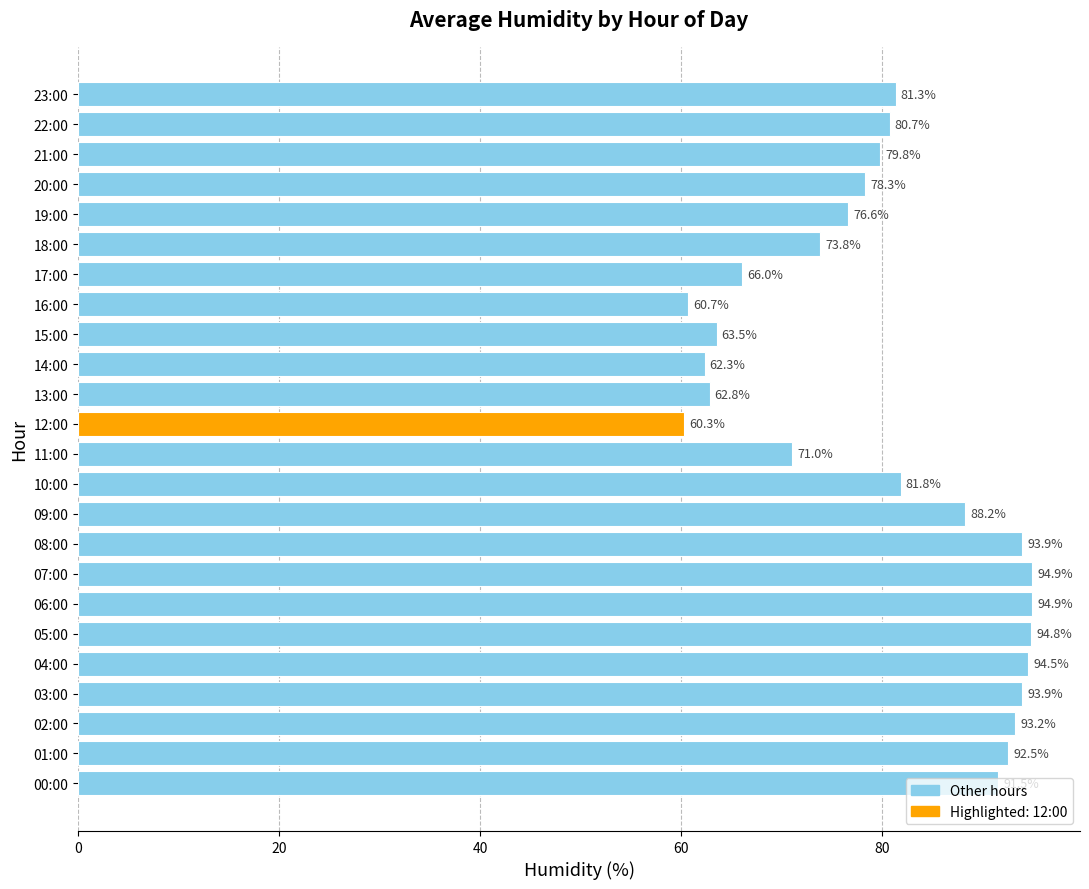

Between 02:00 and 08:00, which is larger?

08:00